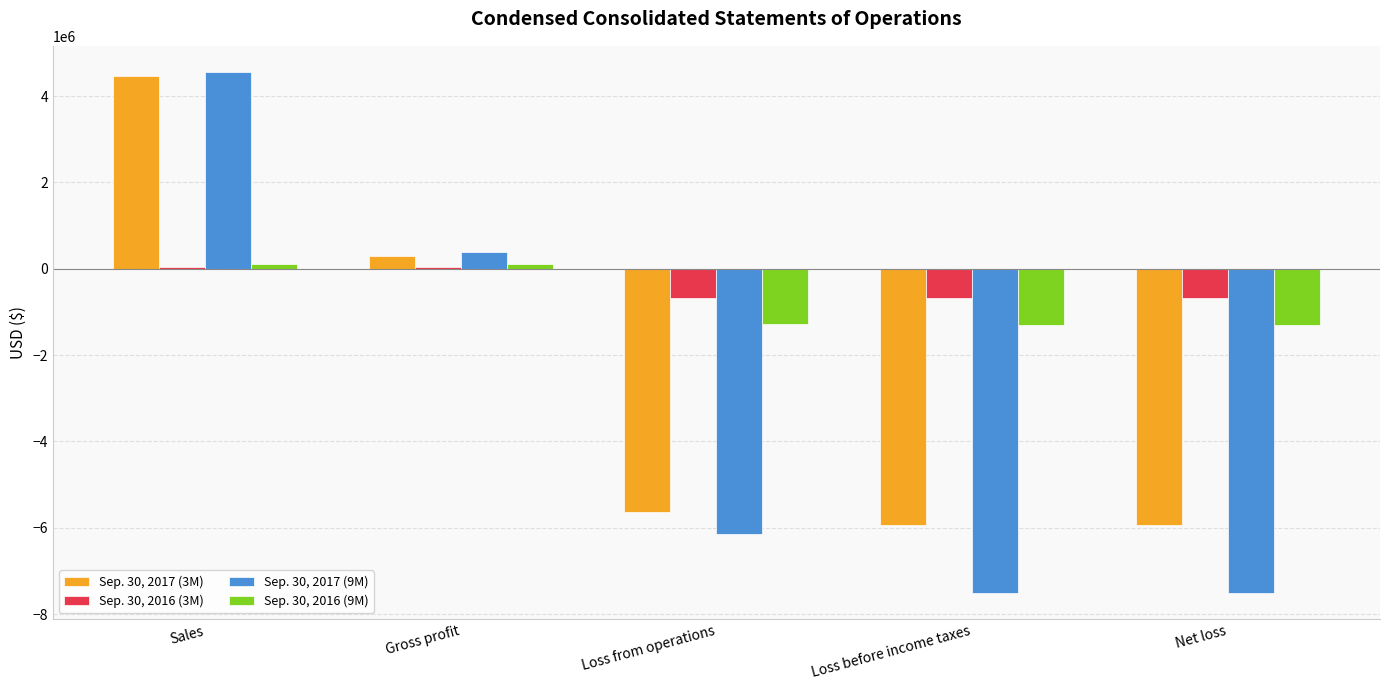

How many data points in Sep. 30, 2016 (9M) are above -1276162?

2